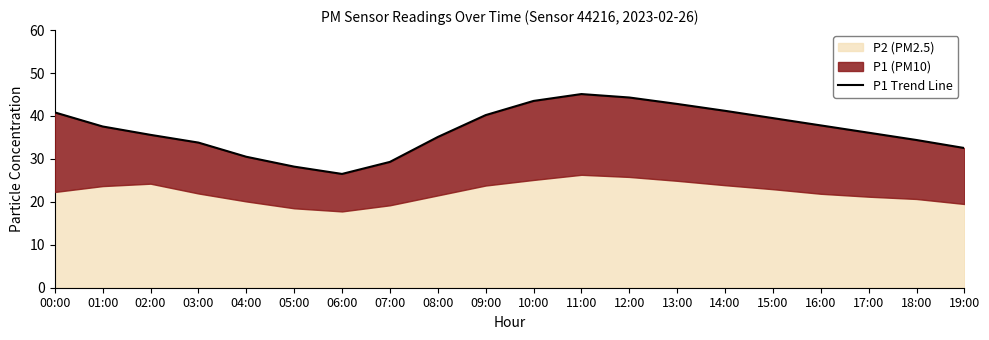

List the labels in order of value, smallest first.

06:00, 05:00, 07:00, 04:00, 19:00, 03:00, 18:00, 08:00, 02:00, 17:00, 01:00, 16:00, 15:00, 09:00, 00:00, 14:00, 13:00, 10:00, 12:00, 11:00